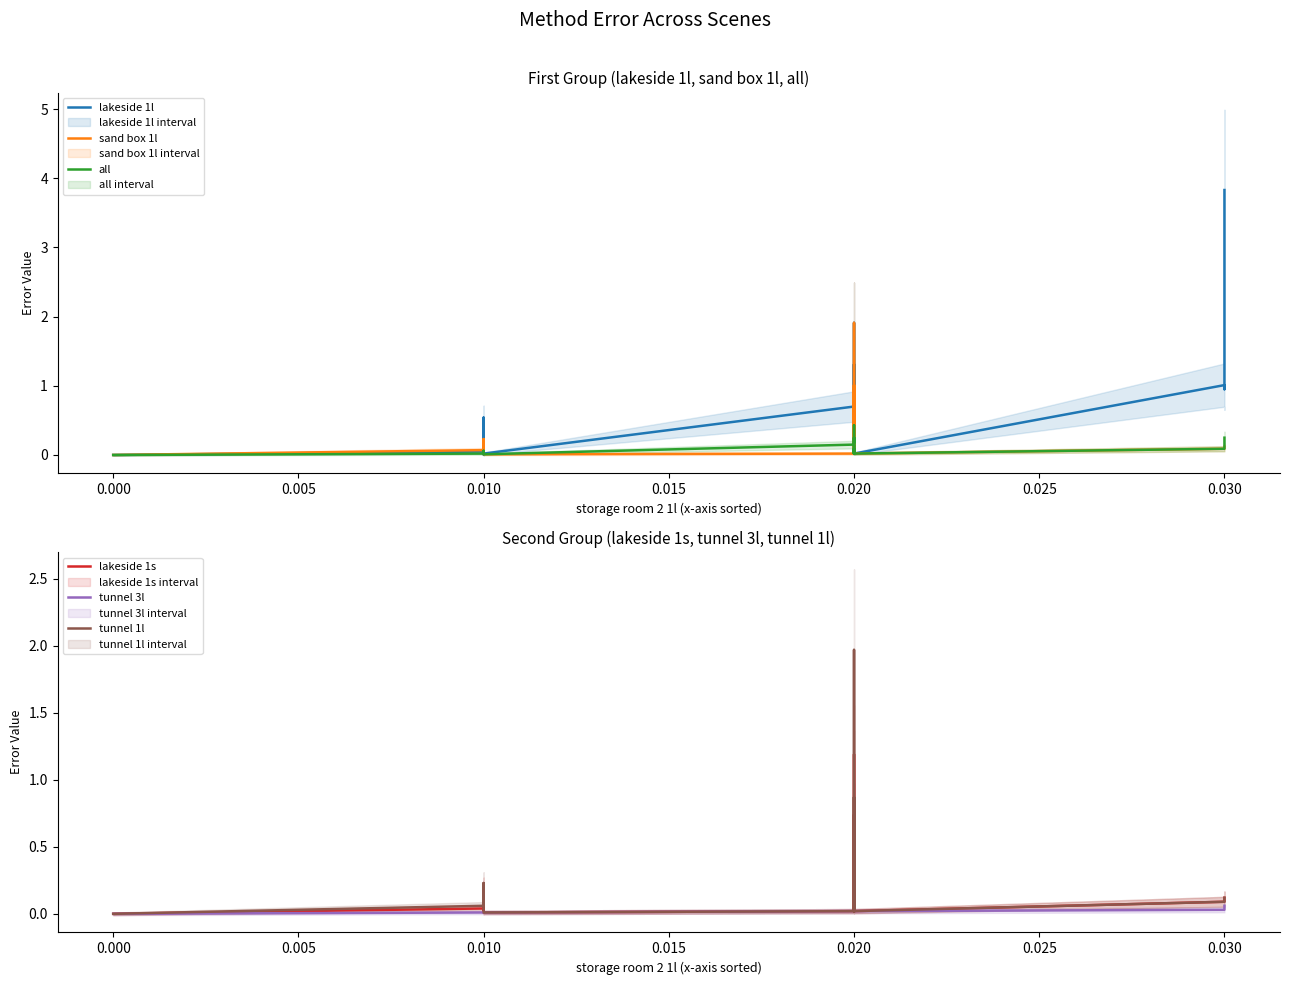

How many positive values does the lakeside 1l series have?

32